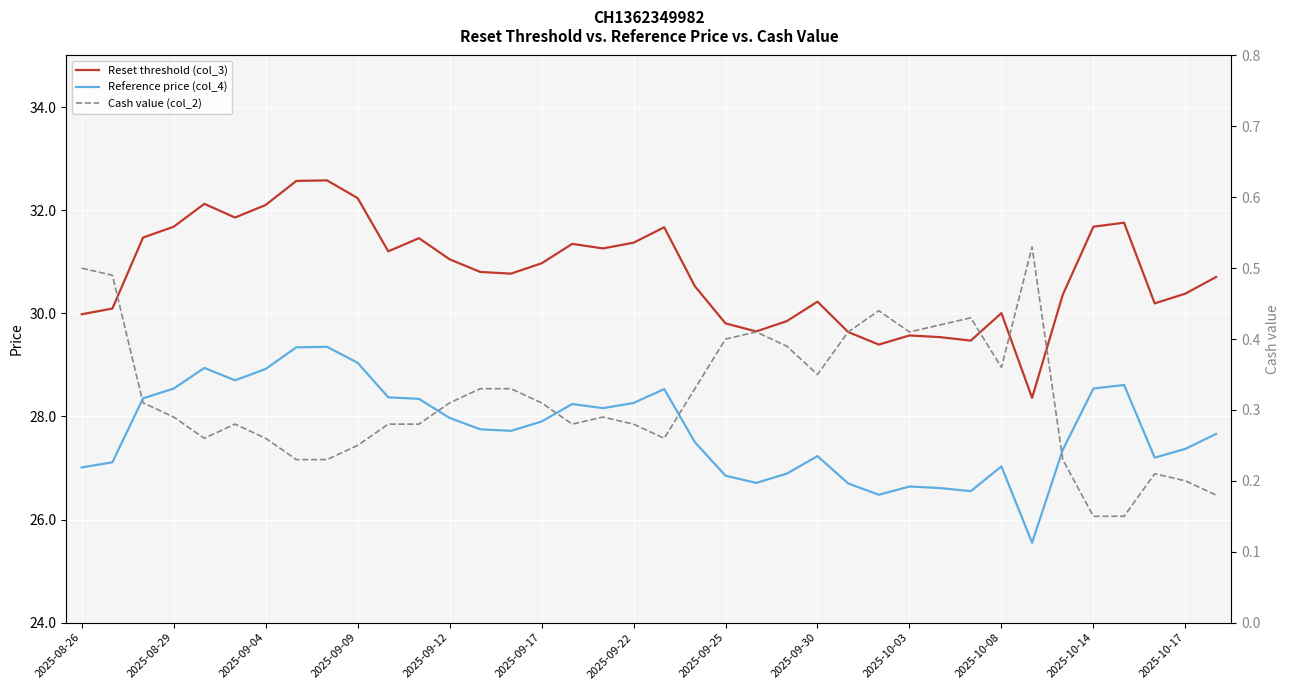

True or false: Reference price (col_4) has a value of 28.5 at 19.

True